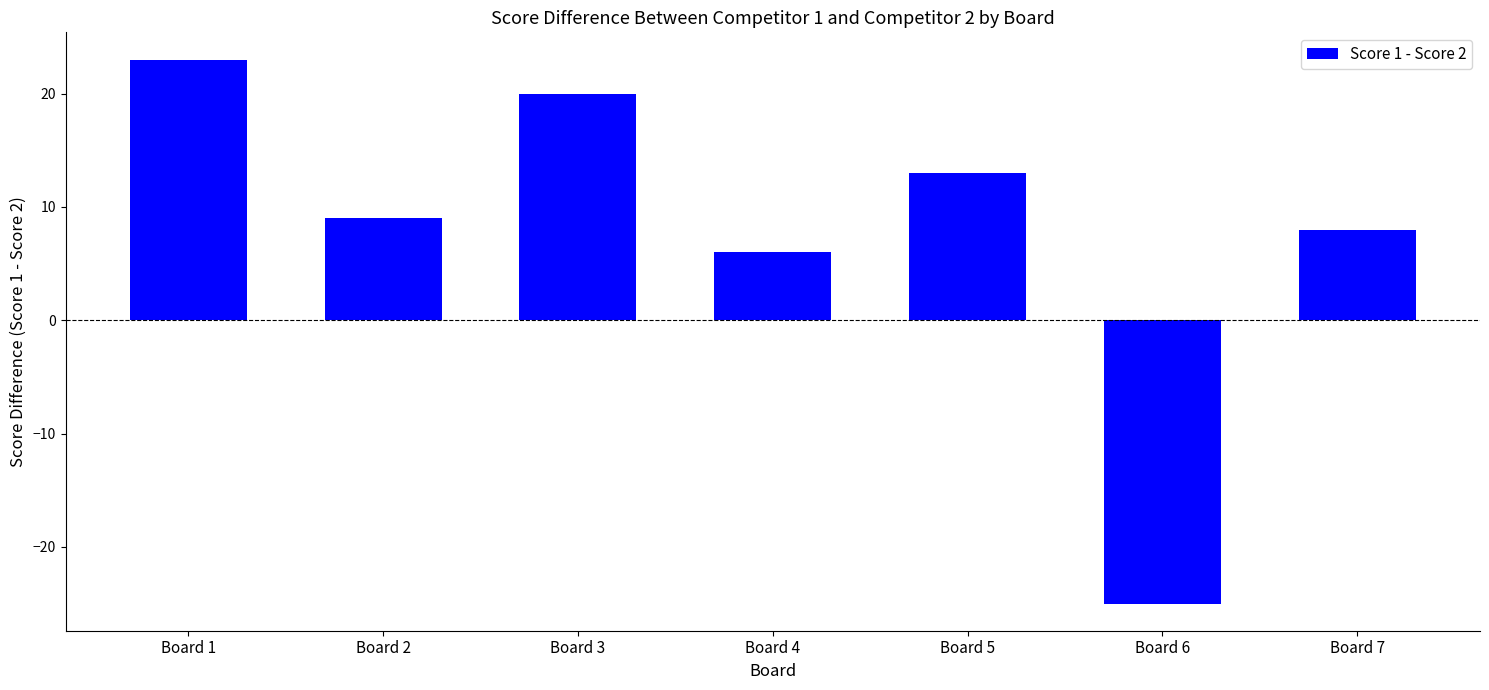

What is the greatest value displayed?

23